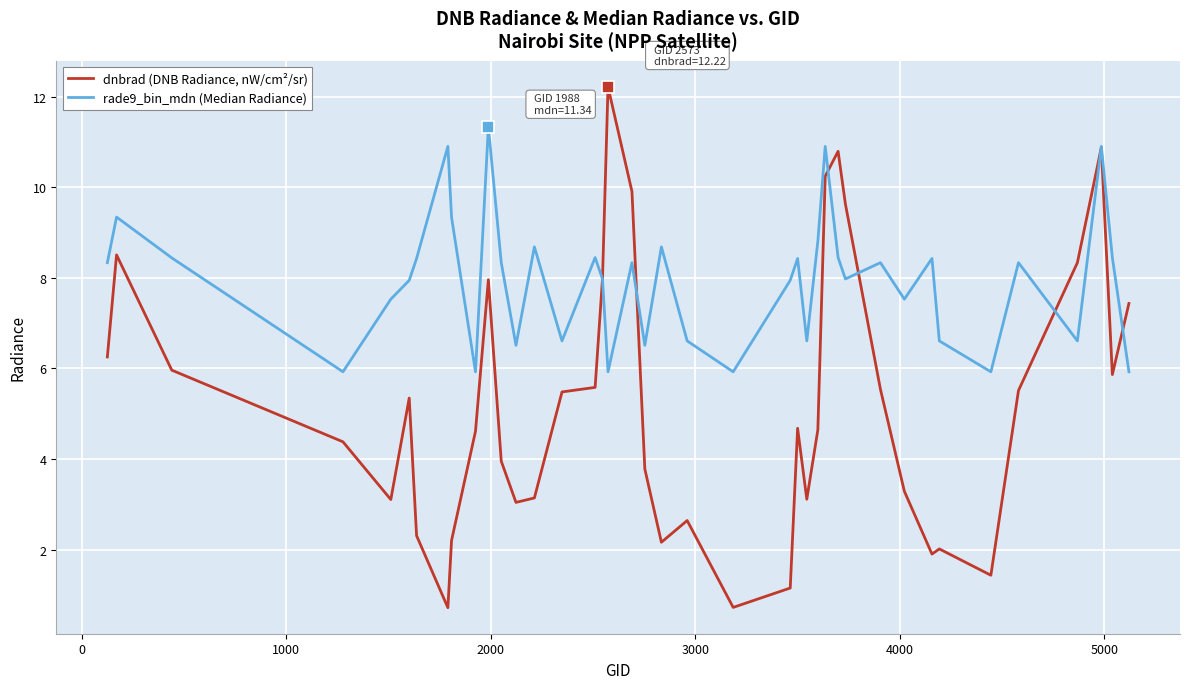

What is the maximum value shown in the chart?

12.2